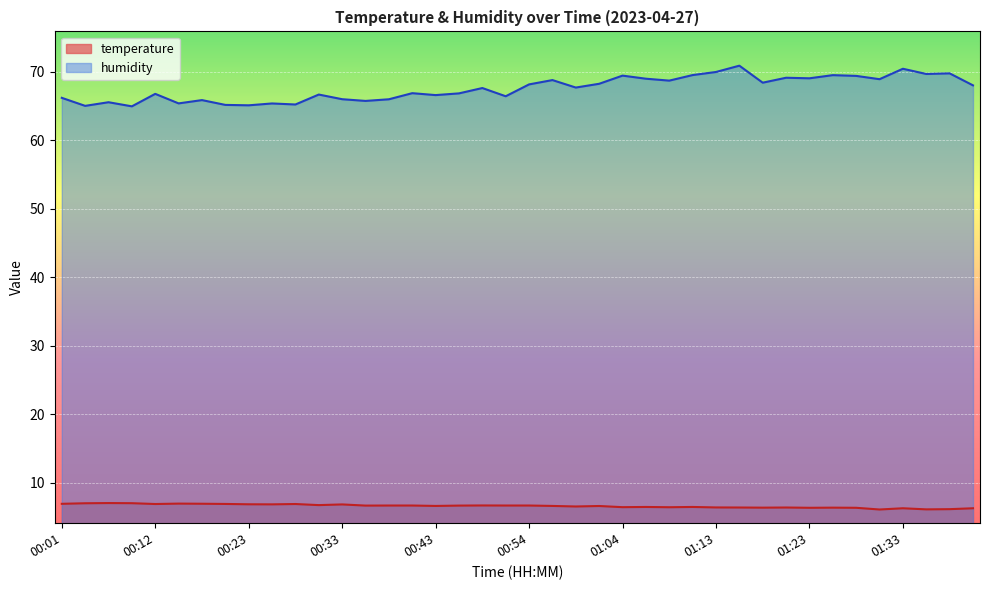

Which series changed the most between 01:16 and 01:26?

humidity